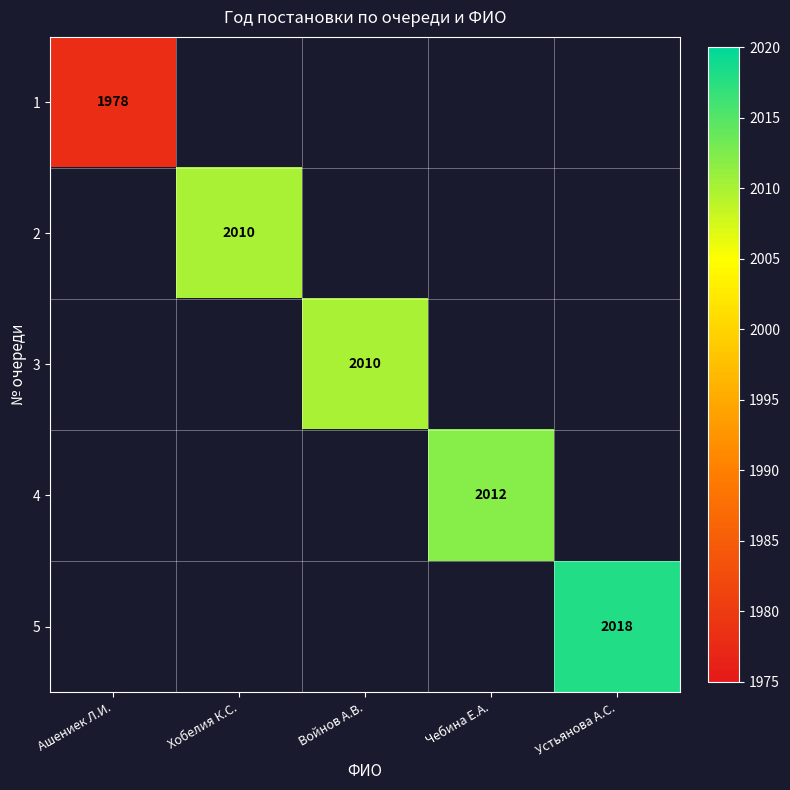

True or false: 1 has a value of 433 at Ашениек Л.И..

False